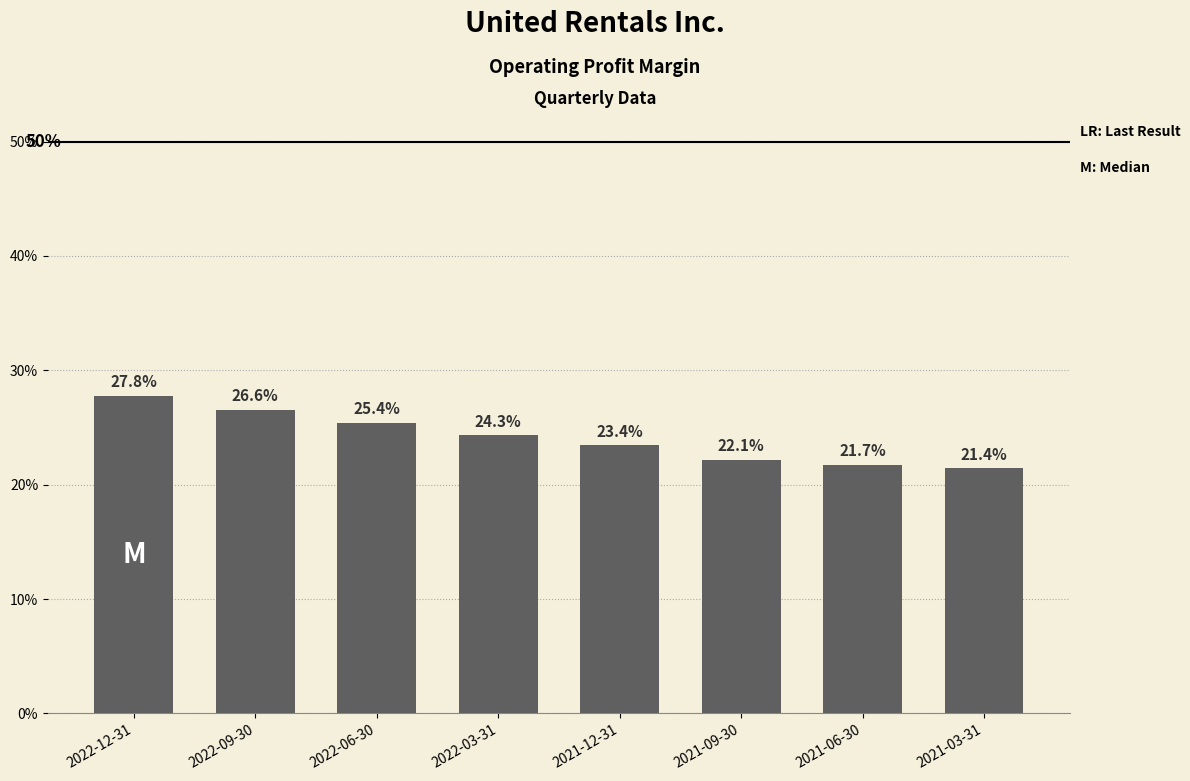

What is the sum of the values at 2022-06-30 and 2022-03-31?

49.7